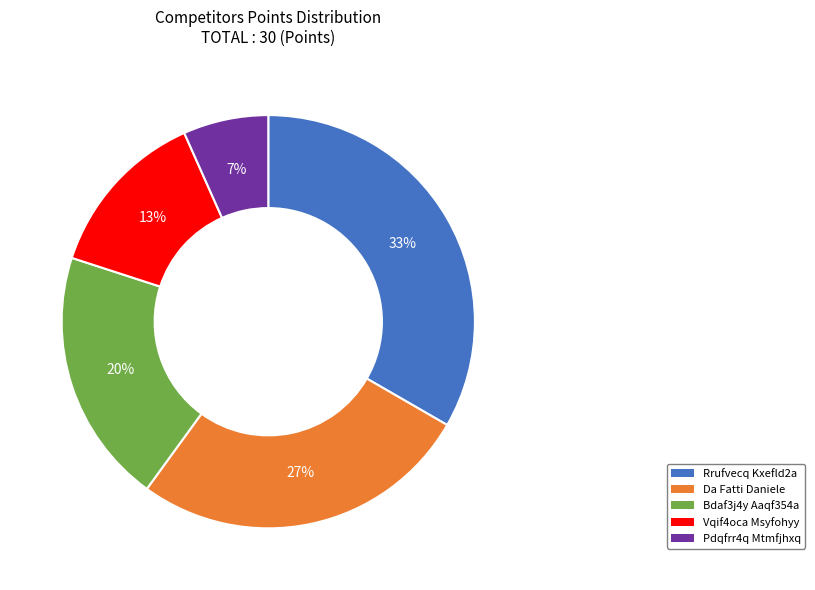

To the nearest percent, what is the average slice percentage?

20%